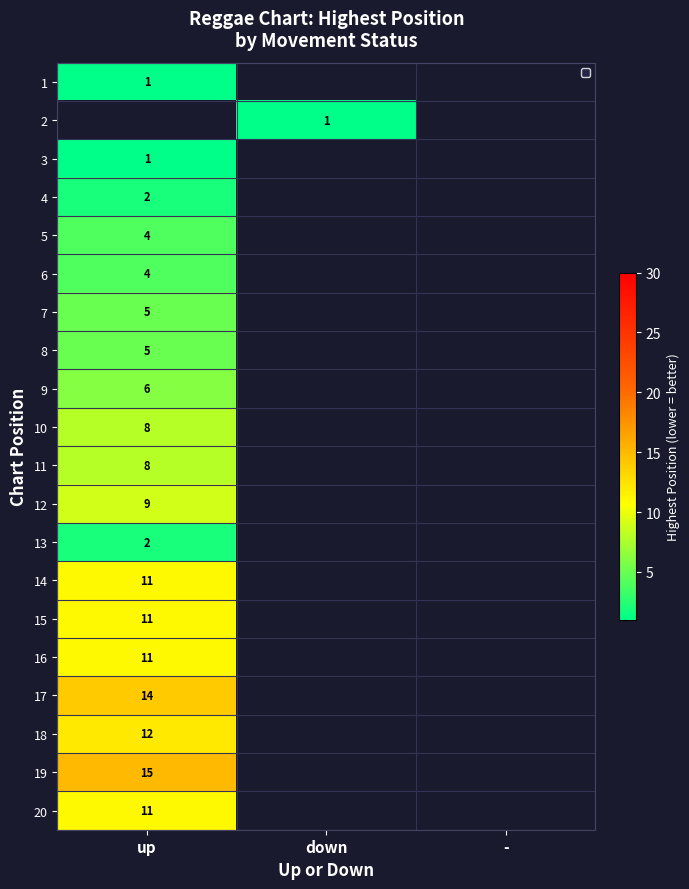

Between - and up, which is larger?

up